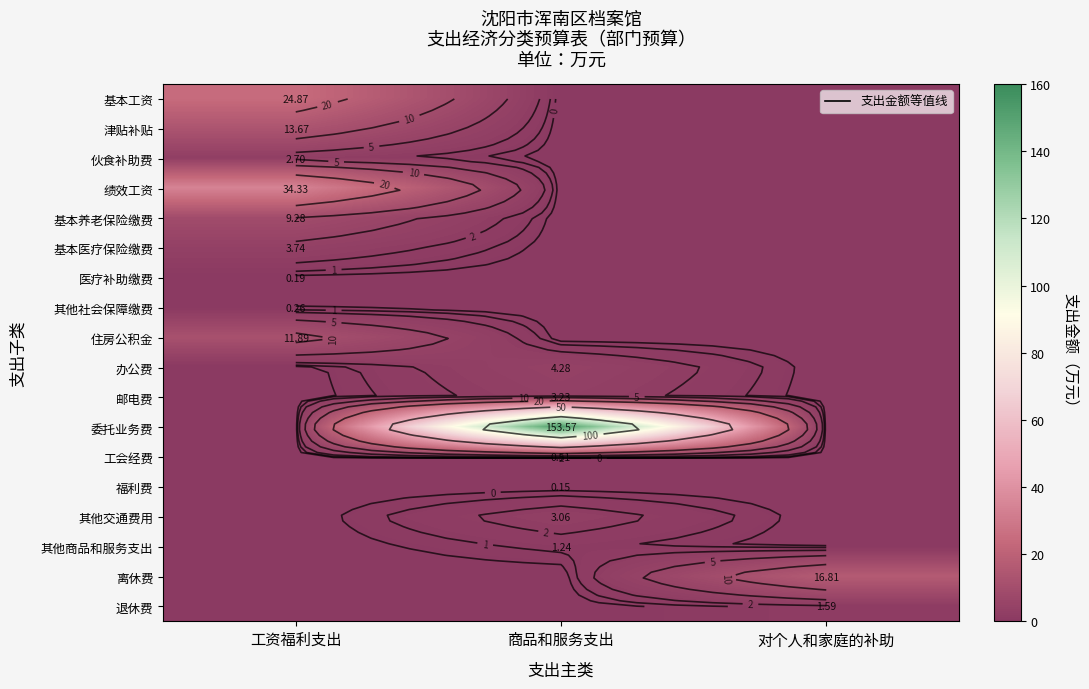

What is the greatest value displayed?

153.6